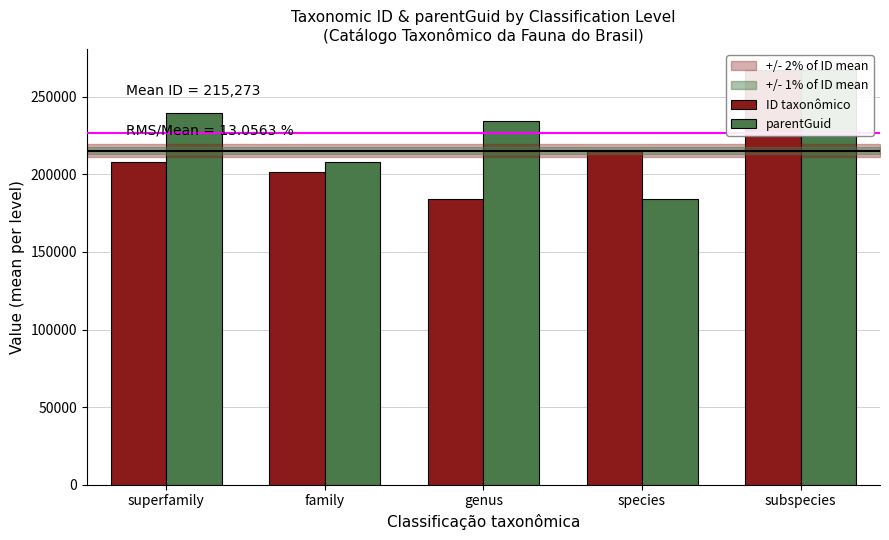

Reading left to right, transcribe all the data shown in this chart.

ID taxonômico: 208253	201330	183865	215491	267424
parentGuid: 239263	208253	234373	183865	267420